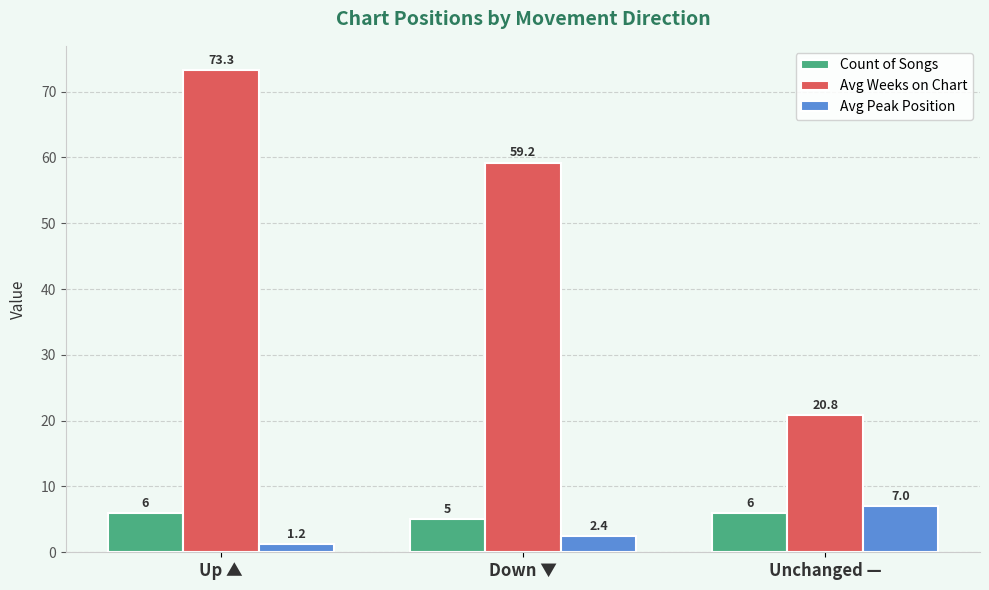

List the labels in order of Avg Peak Position value, smallest first.

Up ▲, Down ▼, Unchanged —